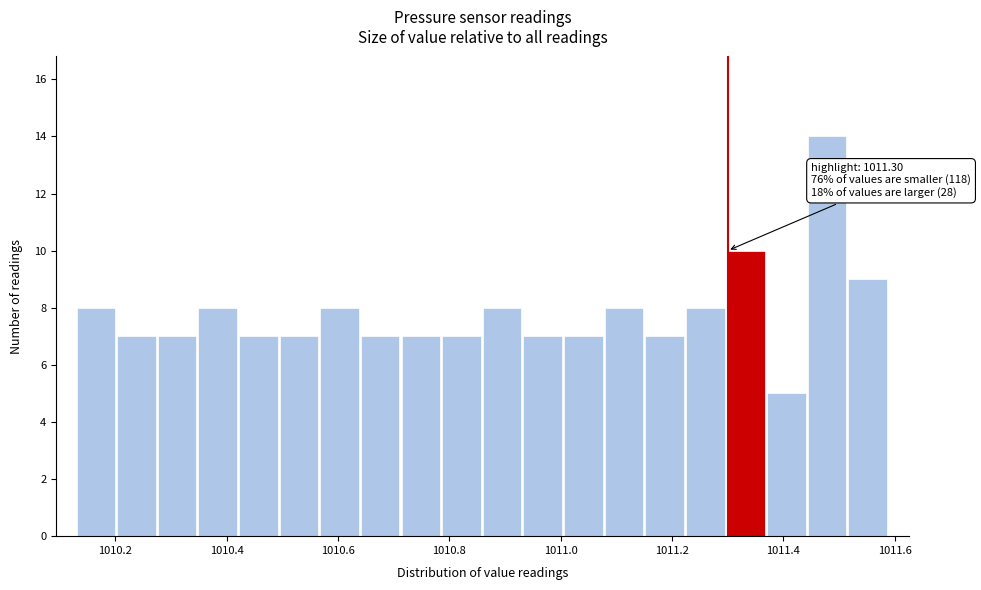

Around what value on the x-axis is the tallest bar? Give the approximate position of its centre, as read against the axis.

1011.48